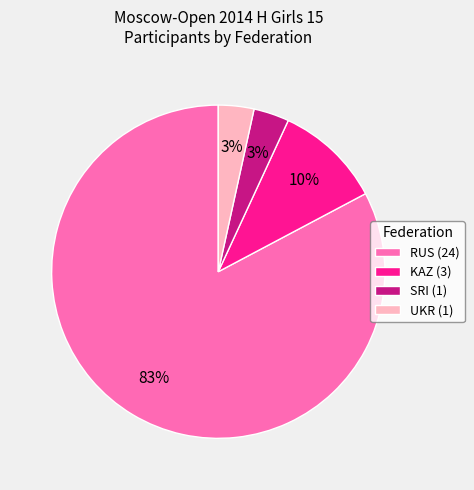

To the nearest percent, what is the average slice percentage?

25%